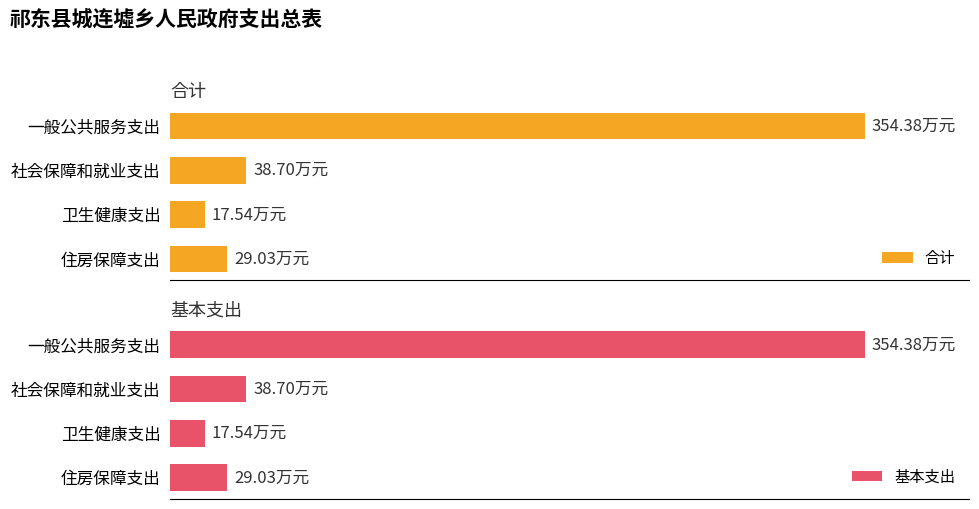

What is the lowest value of the 基本支出 series?

17.5